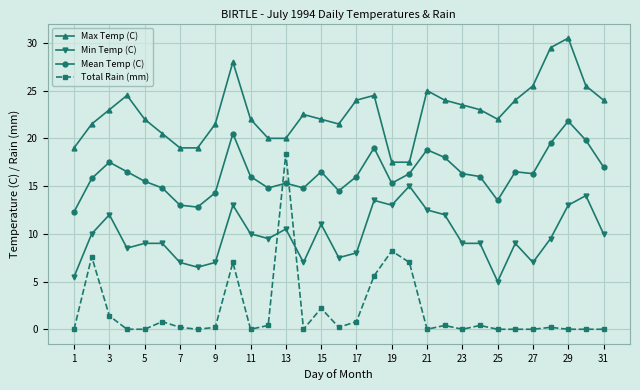

What is the value of the Max Temp (C) point at the 8th from the left?

19.0